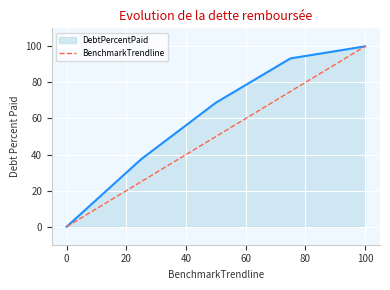

What is the highest value of the DebtPercentPaid series?

100.0